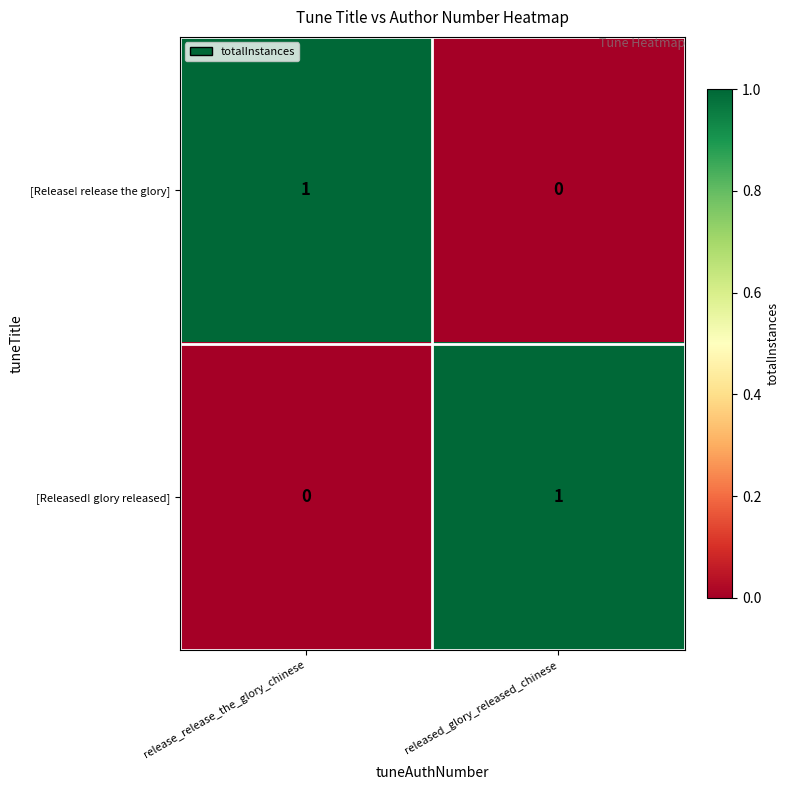

How many values in [Release! release the glory] are above zero?

1